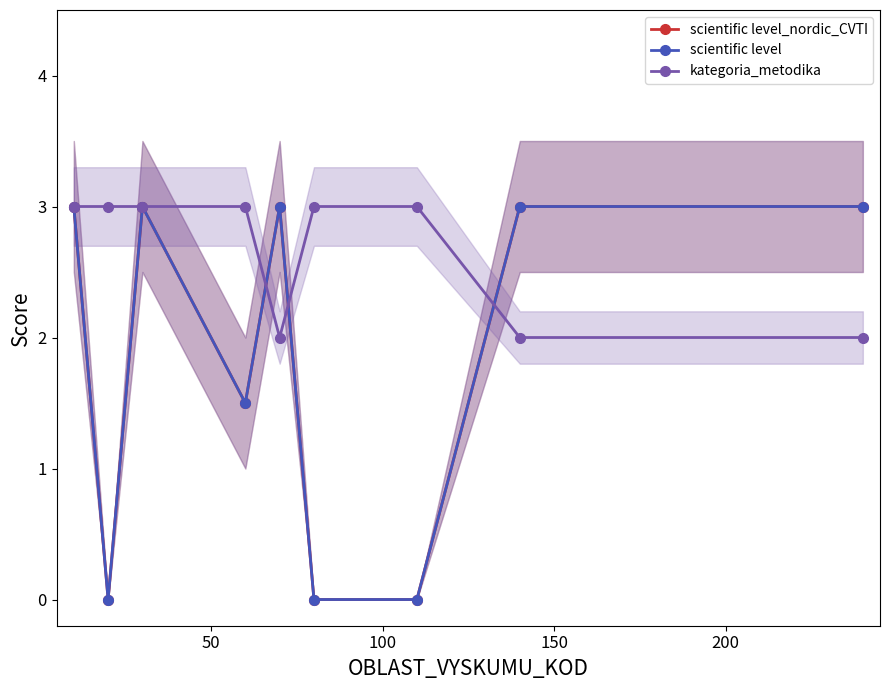

Reading right to left, transcribe all the data shown in this chart.

scientific level_nordic_CVTI: 3.0	3.0	0.0	0.0	3.0	1.5	3.0	0.0	3.0
scientific level: 3.0	3.0	0.0	0.0	3.0	1.5	3.0	0.0	3.0
kategoria_metodika: 2.0	2.0	3.0	3.0	2.0	3.0	3.0	3.0	3.0